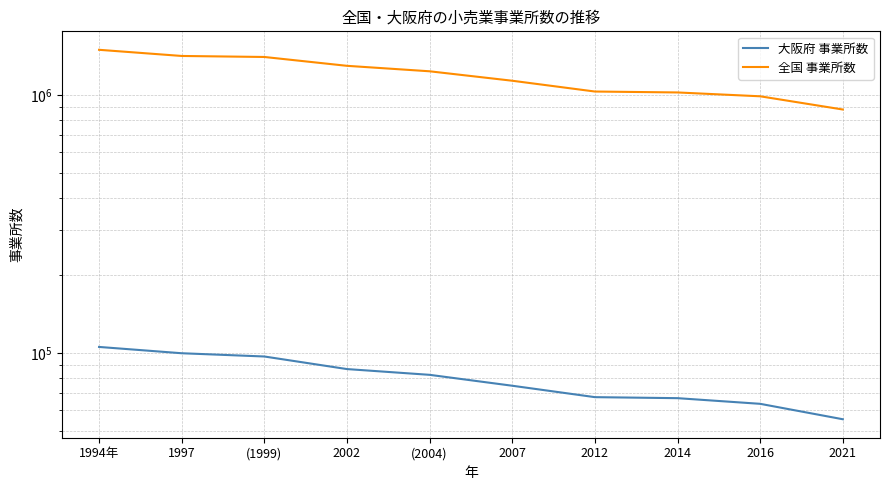

Reading right to left, extract all data points from this chart.

大阪府 事業所数: 55351	63526	66820	67429	74665	82301	86644	96946	99804	105587
全国 事業所数: 880031	990246	1024881	1033358	1137859	1238049	1300057	1406884	1419696	1499948